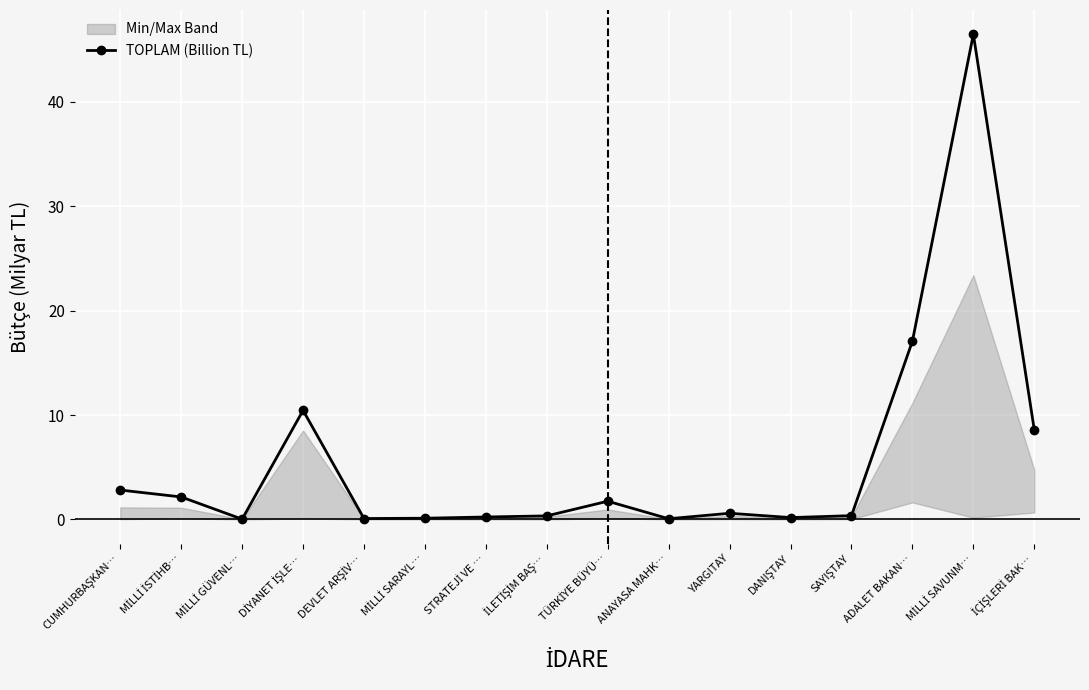

Reading right to left, what are all the values shown in this chart?

İÇİŞLERİ BAK…=8.6	MİLLİ SAVUNM…=46.5	ADALET BAKAN…=17.1	SAYIŞTAY=0.4	DANIŞTAY=0.2	YARGITAY=0.6	ANAYASA MAHK…=0.1	TÜRKİYE BÜYÜ…=1.7	İLETİŞİM BAŞ…=0.3	STRATEJİ VE …=0.2	MİLLİ SARAYL…=0.1	DEVLET ARŞİV…=0.1	DİYANET İŞLE…=10.4	MİLLİ GÜVENL…=0.0	MİLLİ İSTİHB…=2.2	CUMHURBAŞKAN…=2.8